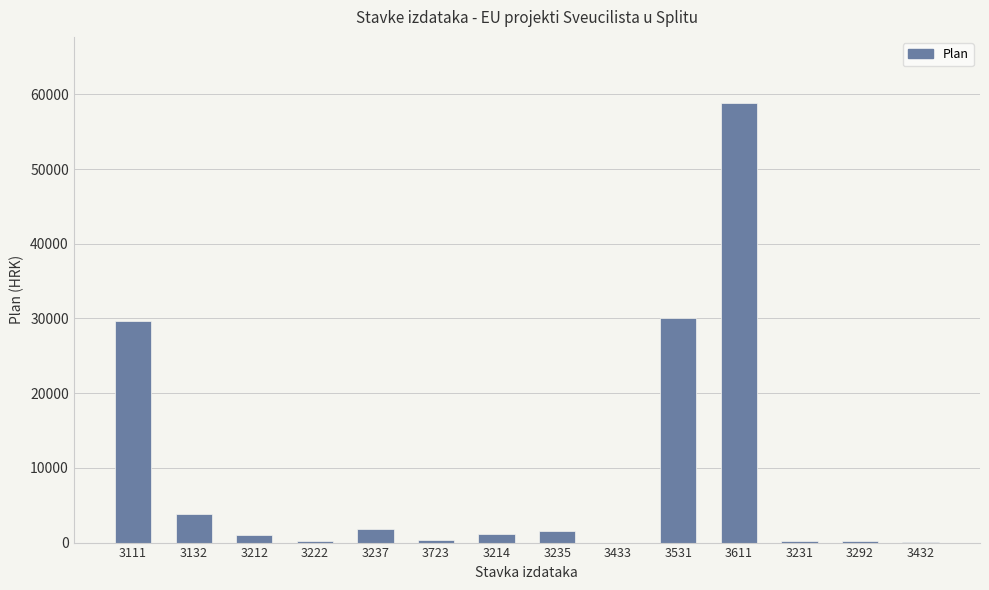

True or false: the data shows 34650 at 3611.

False